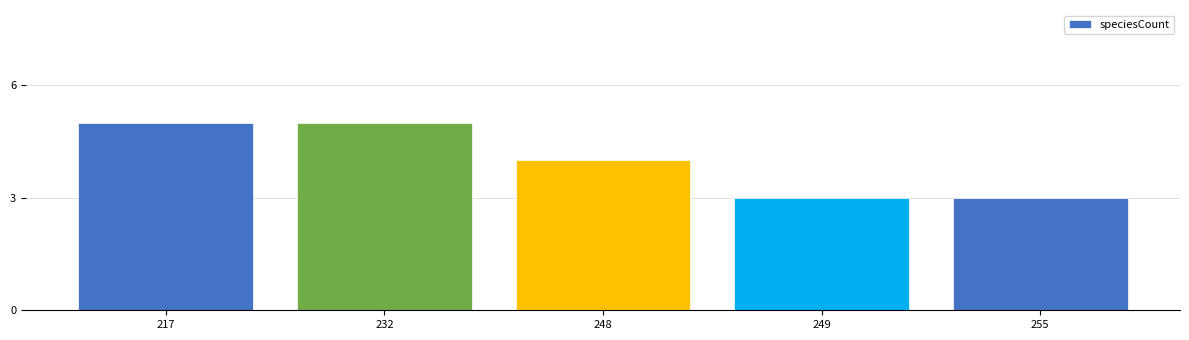

Reading left to right, extract all data points from this chart.

5	5	4	3	3